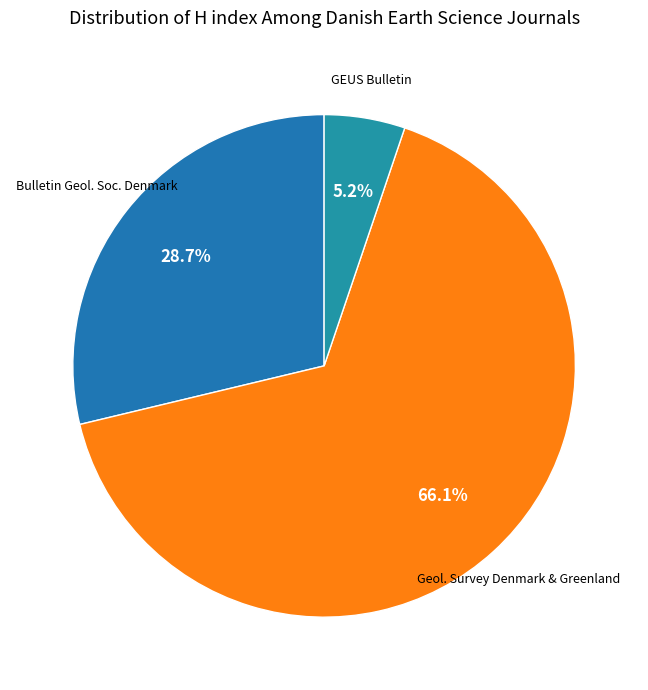

Which category accounts for the majority?

Geol. Survey Denmark & Greenland